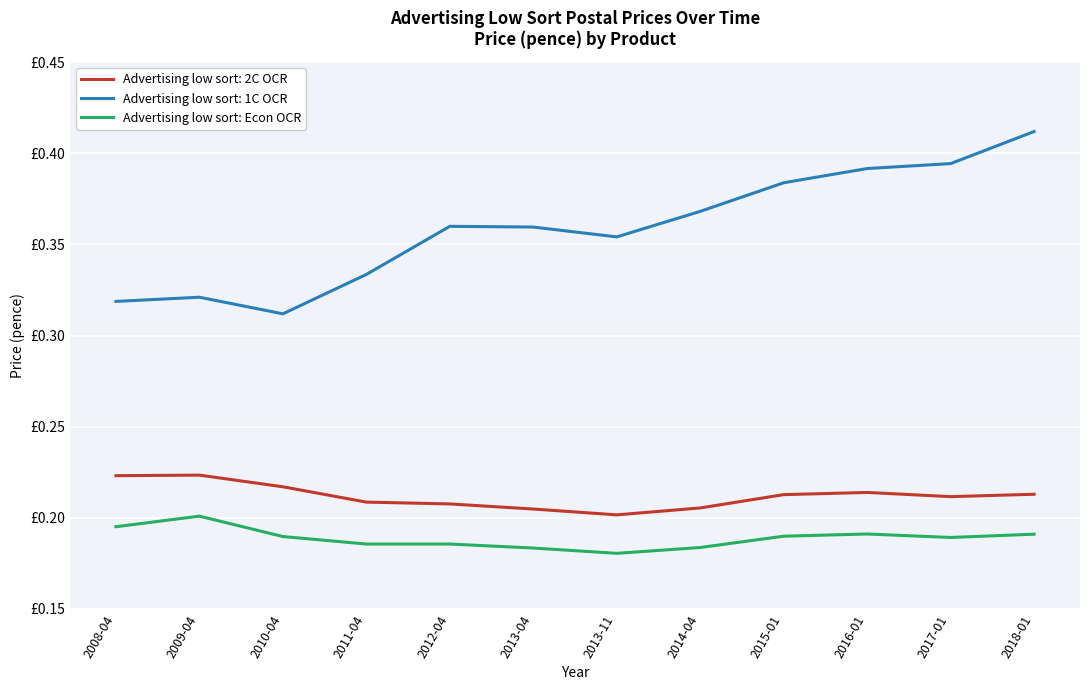

Reading left to right, list all the values displayed in this chart.

2008-04=0.2	2009-04=0.2	2010-04=0.2	2011-04=0.2	2012-04=0.2	2013-04=0.2	2013-11=0.2	2014-04=0.2	2015-01=0.2	2016-01=0.2	2017-01=0.2	2018-01=0.2